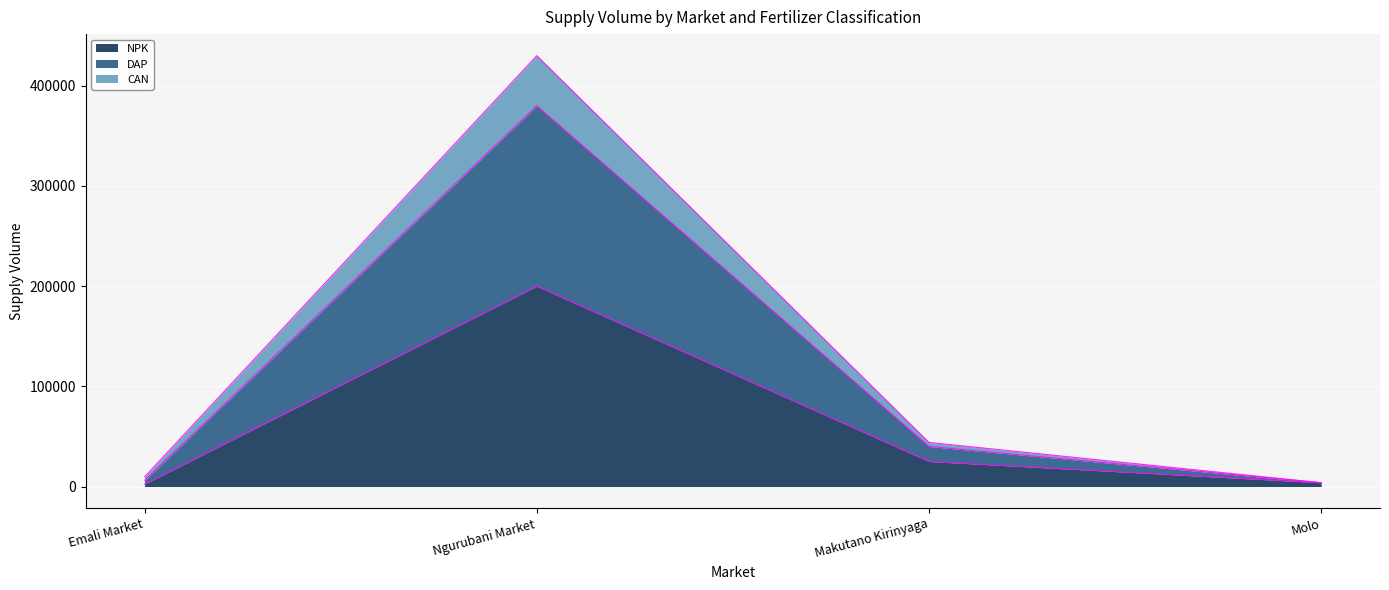

True or false: DAP and CAN intersect in this chart.

False